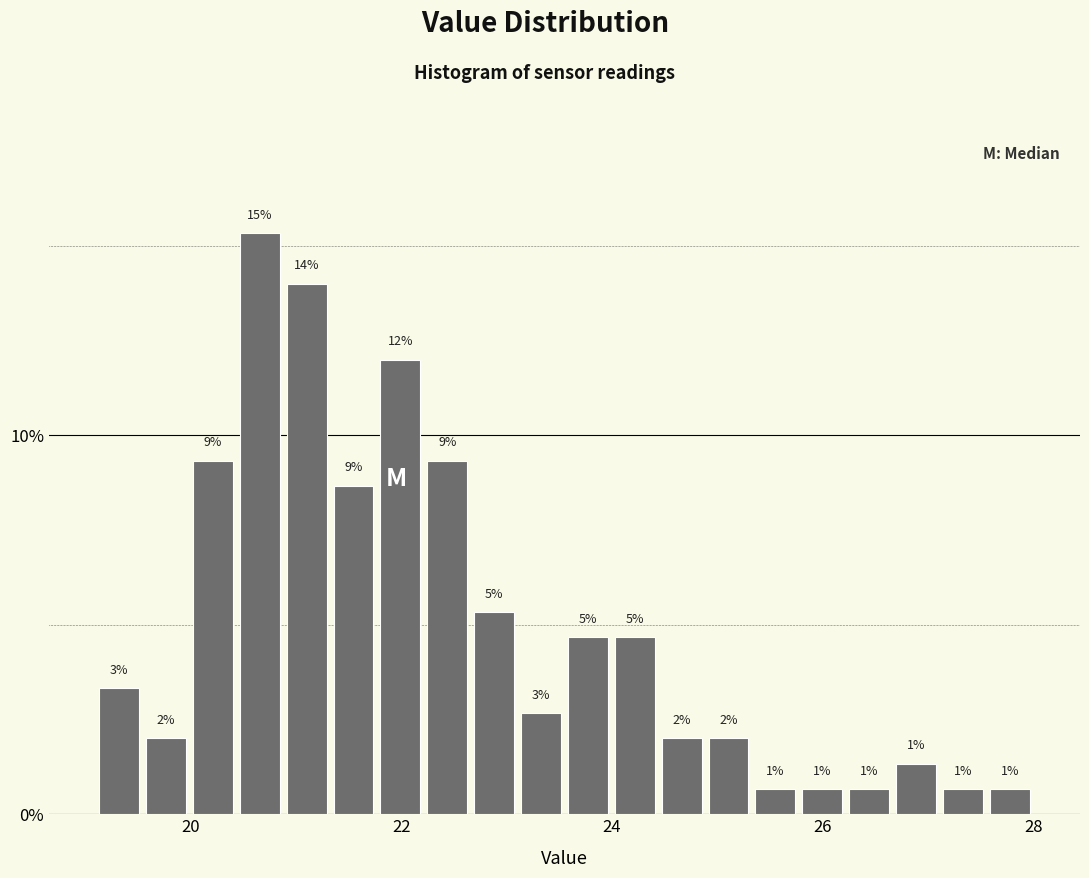

Around what value on the x-axis is the tallest bar? Give the approximate position of its centre, as read against the axis.

20.6